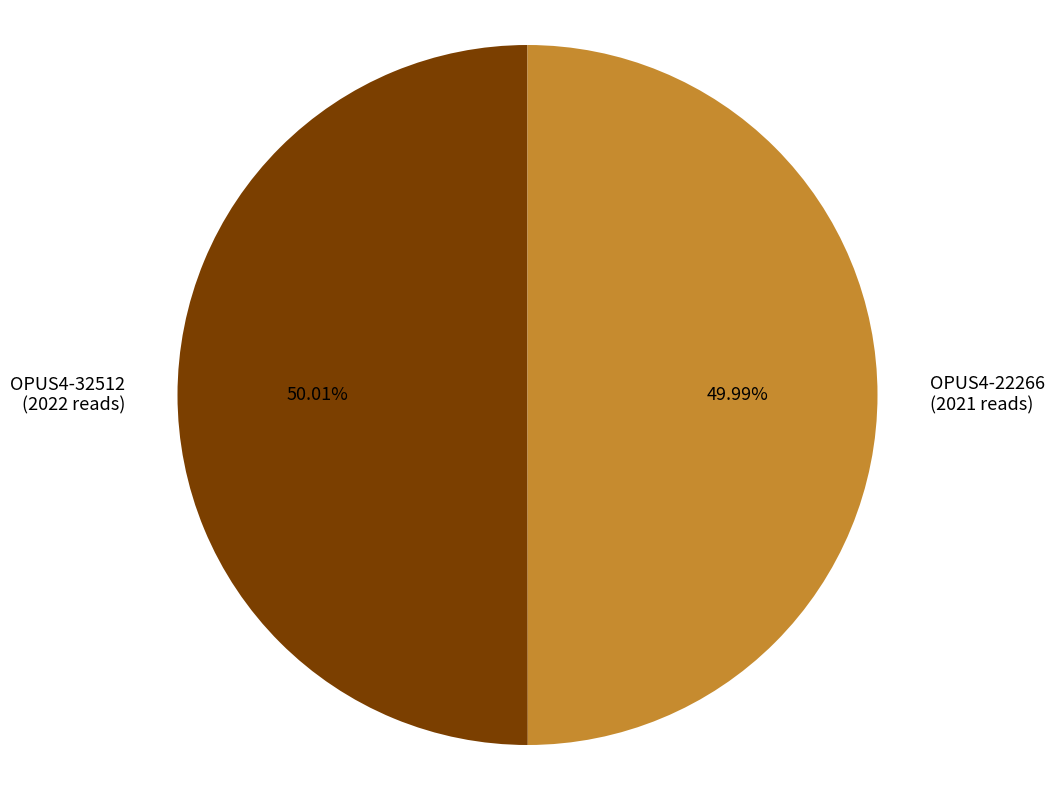

Is there any slice that represents more than half of the pie?

Yes